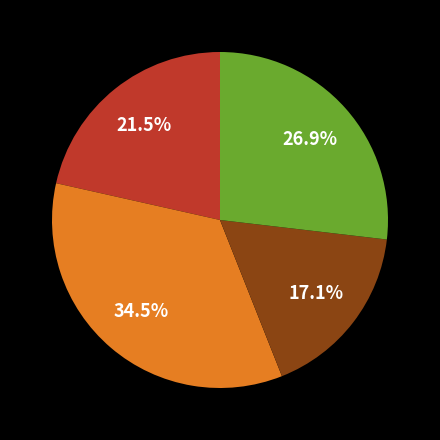

To the nearest percent, what is the difference between the largest and smallest slice percentages?

17%